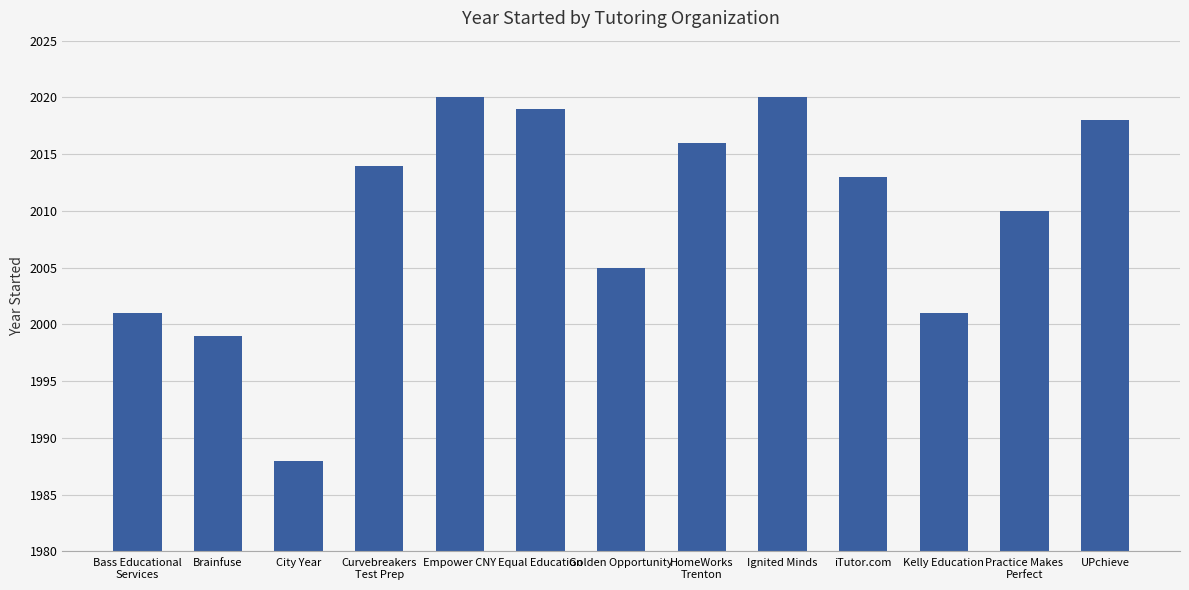

What is the sum of the values at UPchieve and City Year?

4006